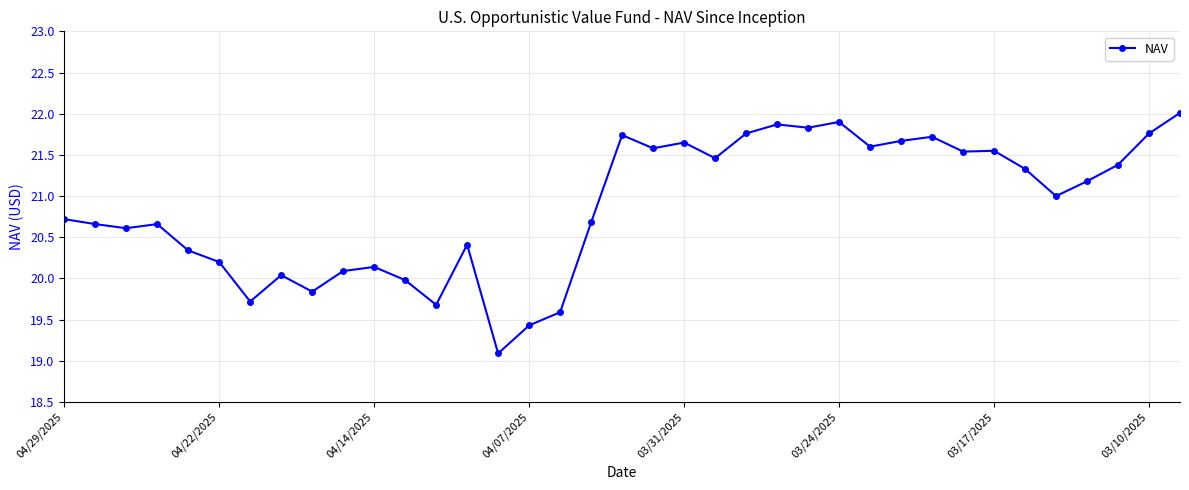

How many lines are shown in the chart?

1